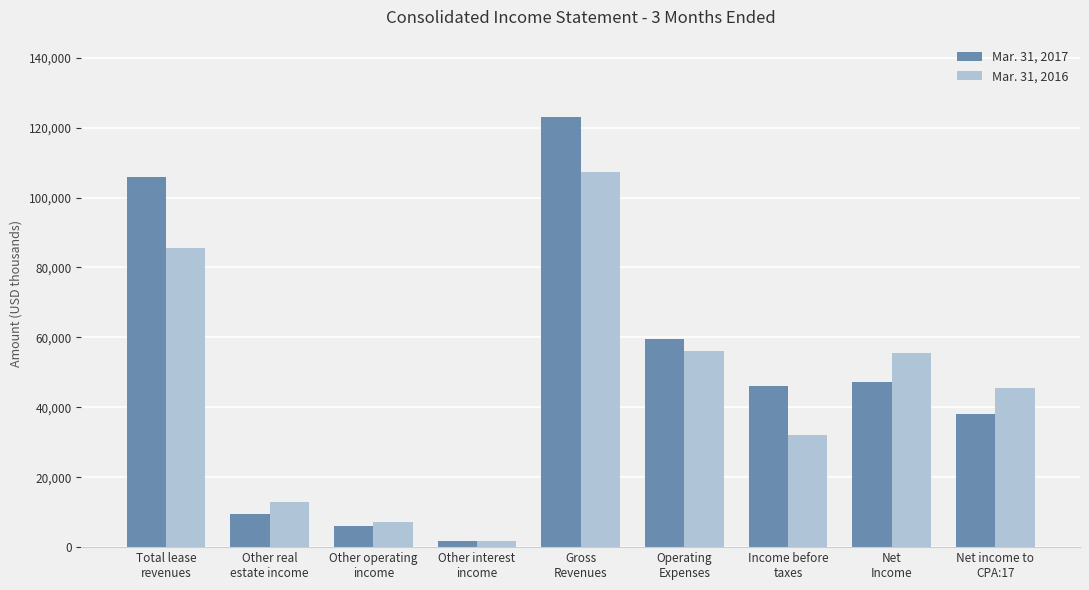

Which label corresponds to the smallest value in the chart?

Other interest
income